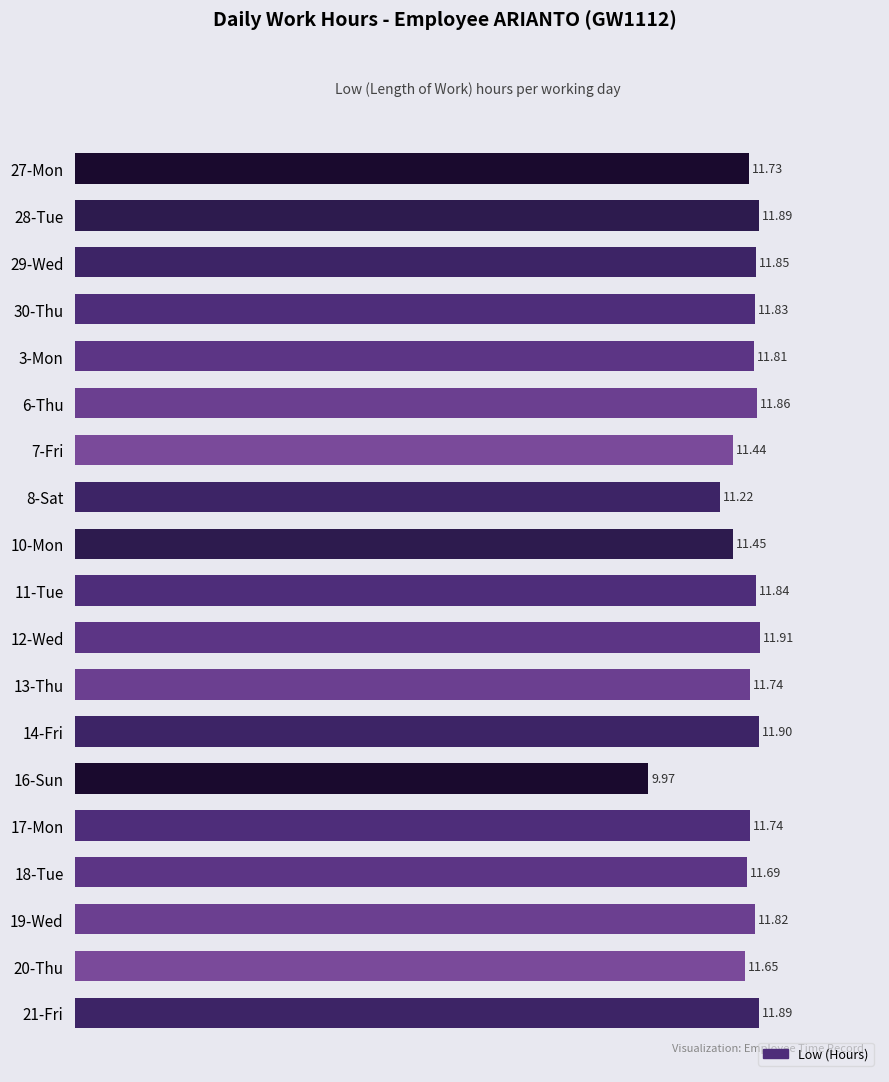

What is the difference between the second highest and minimum values?

1.9